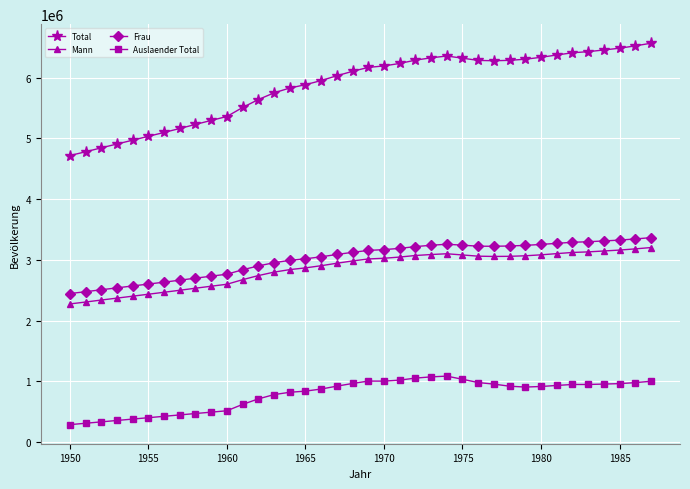

Which series has the widest spread of values?

Total